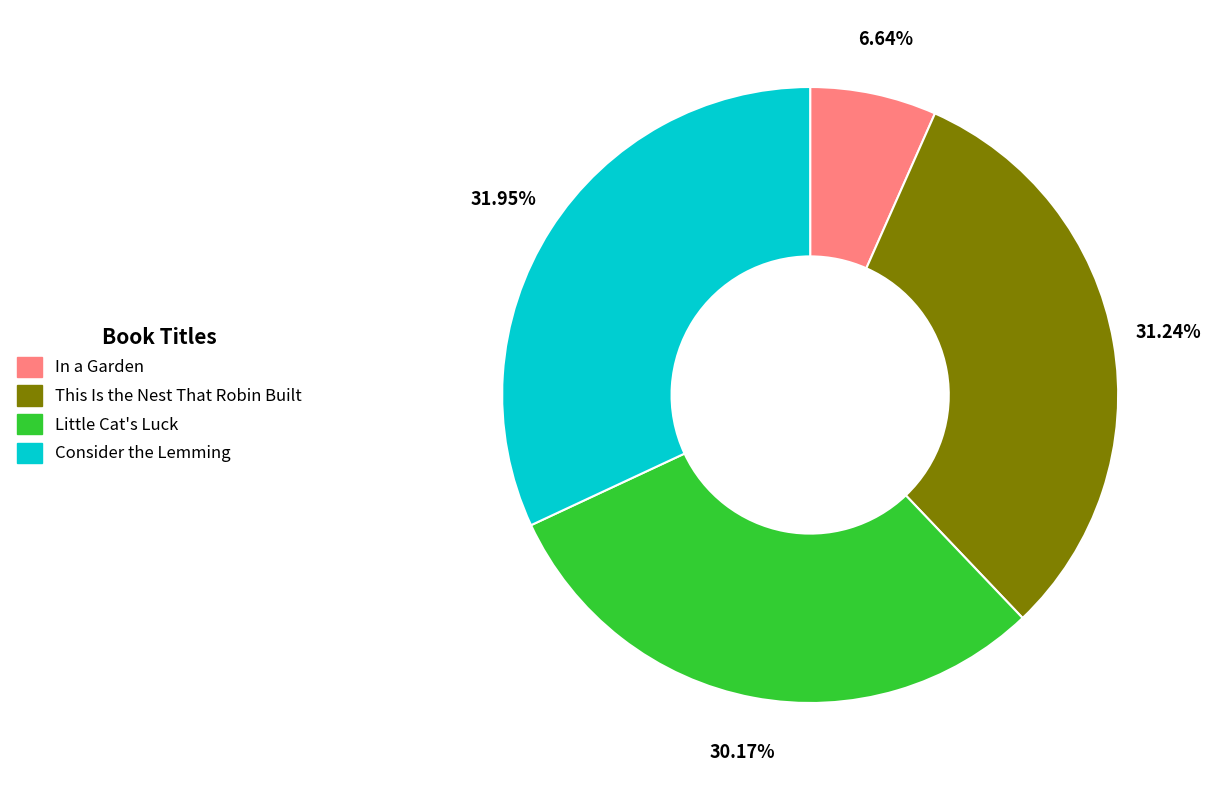

To the nearest percent, what portion does This Is the Nest That Robin Built represent?

31%